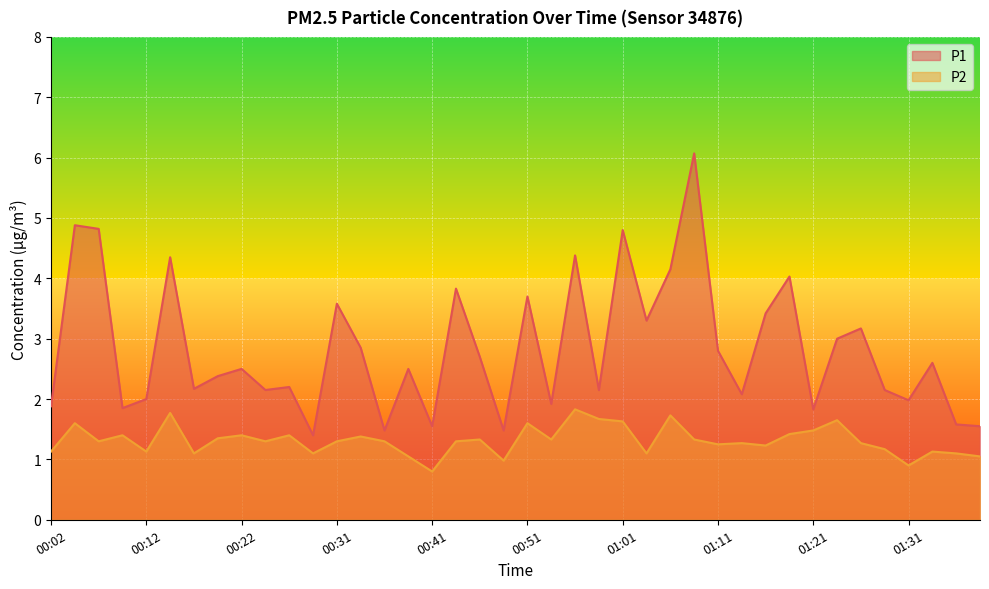

Does the chart display data point markers on the line(s)?

No